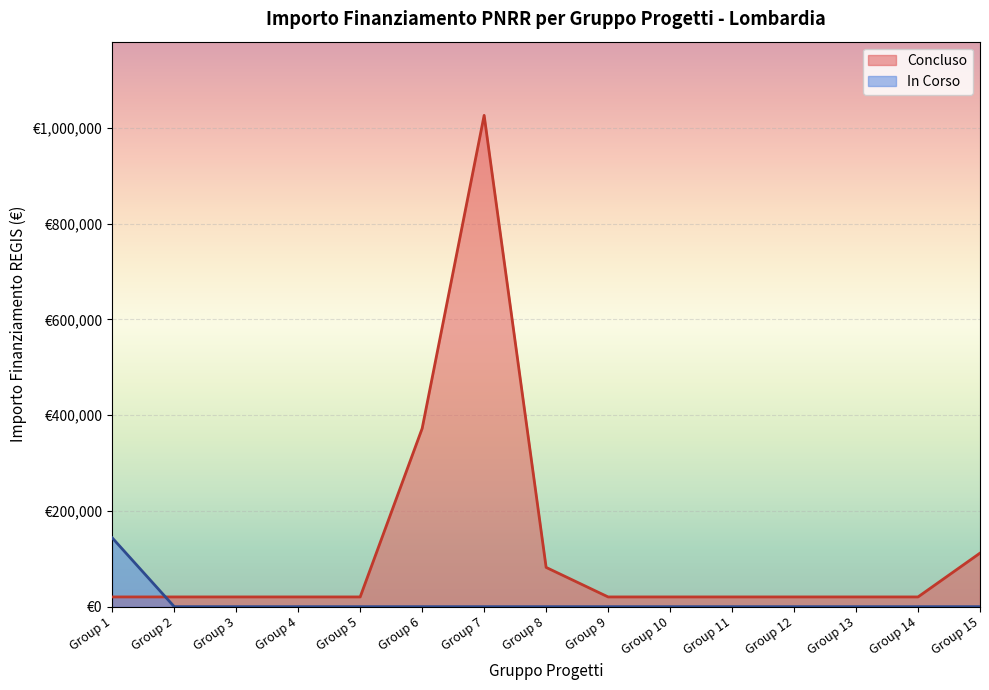

What is the value of the Fascia C point at the 11th from the left?

20344.0